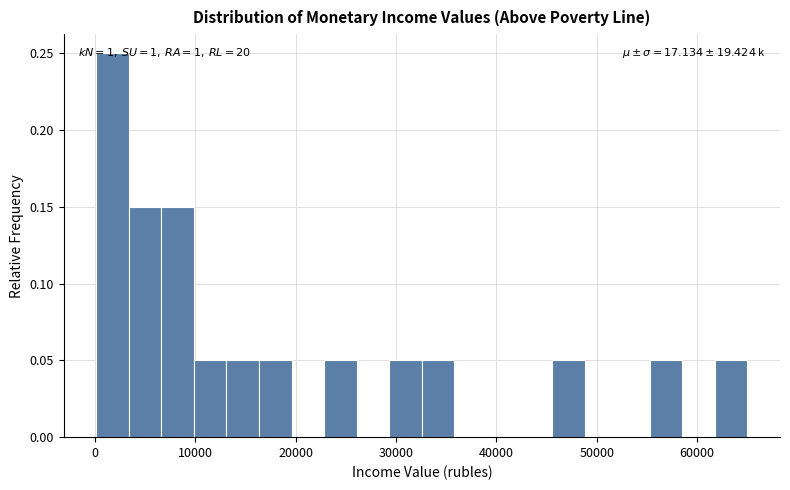

Read against the x-axis, roughly where is the centre of the tallest bar?

2000